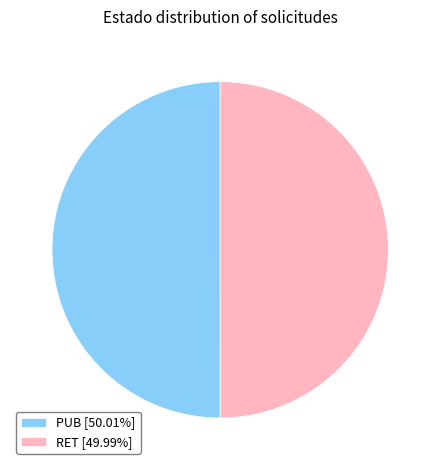

Is the sum of RET [49.99%] and PUB [50.01%] greater than half?

Yes